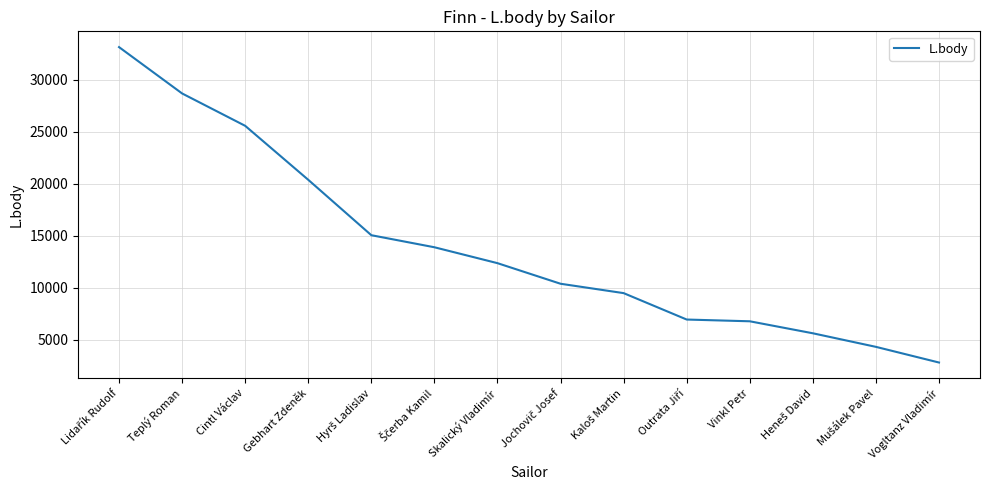

What is the difference between the maximum and minimum values?

30318